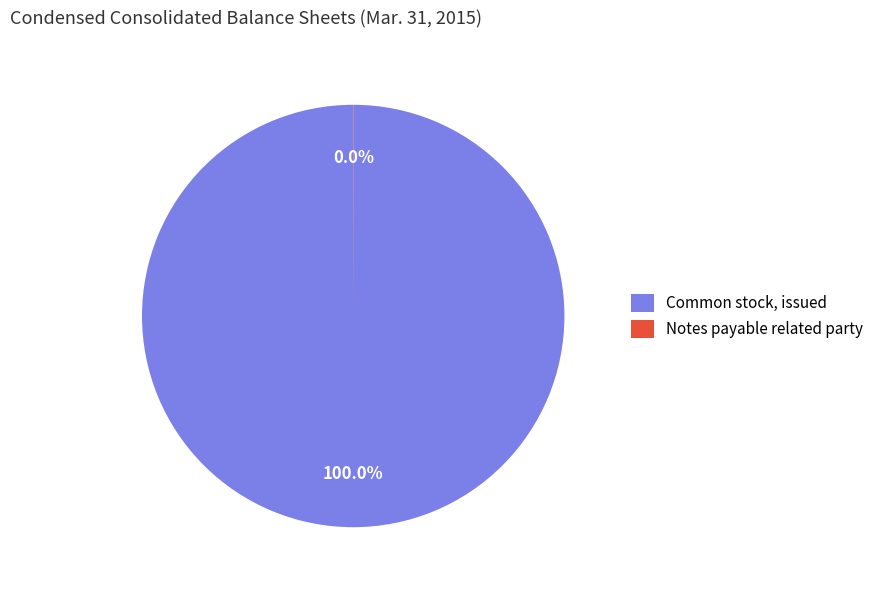

What is the majority slice?

Common stock, issued